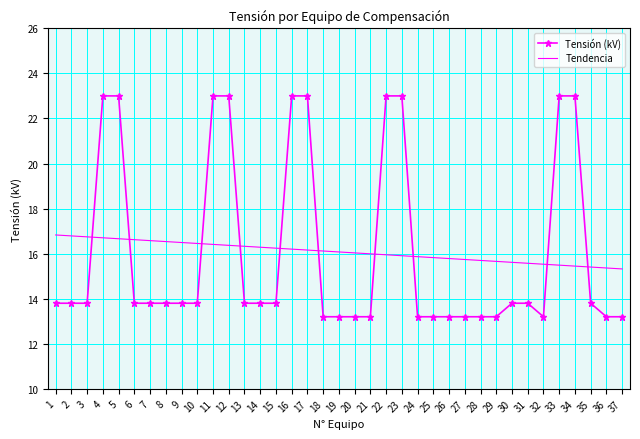

What is the smallest value displayed?

13.2